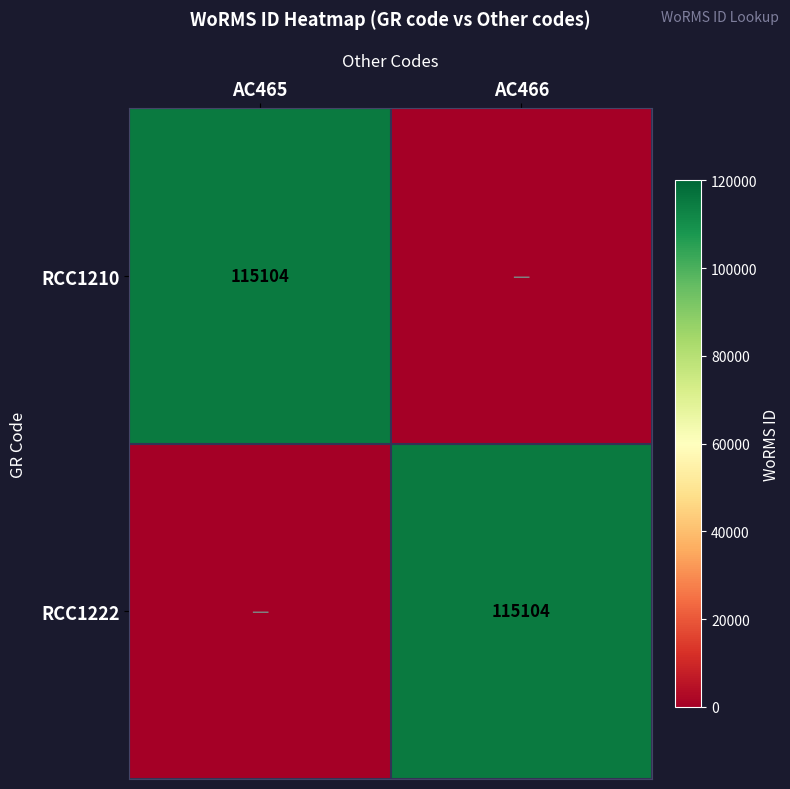

The value of RCC1210 at AC465 is 115104. True or false?

True